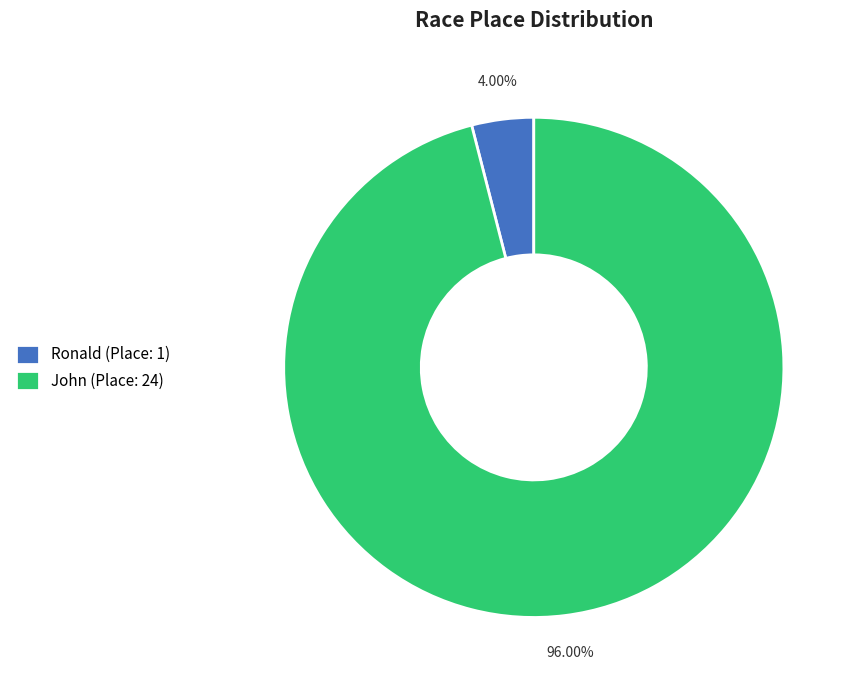

What is the ratio of the value at John to the value at Ronald?

24.0